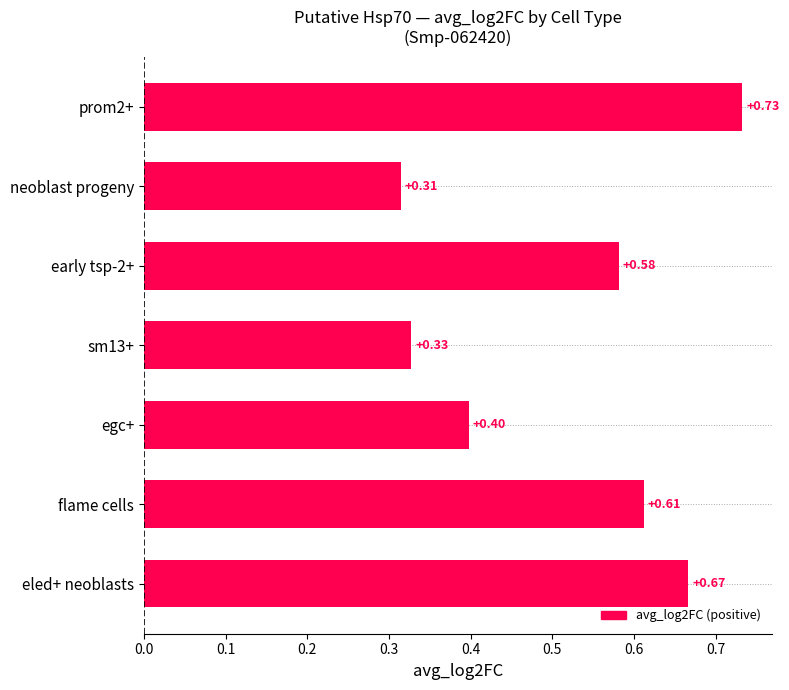

What is the label of the 3rd bar from the bottom?

egc+